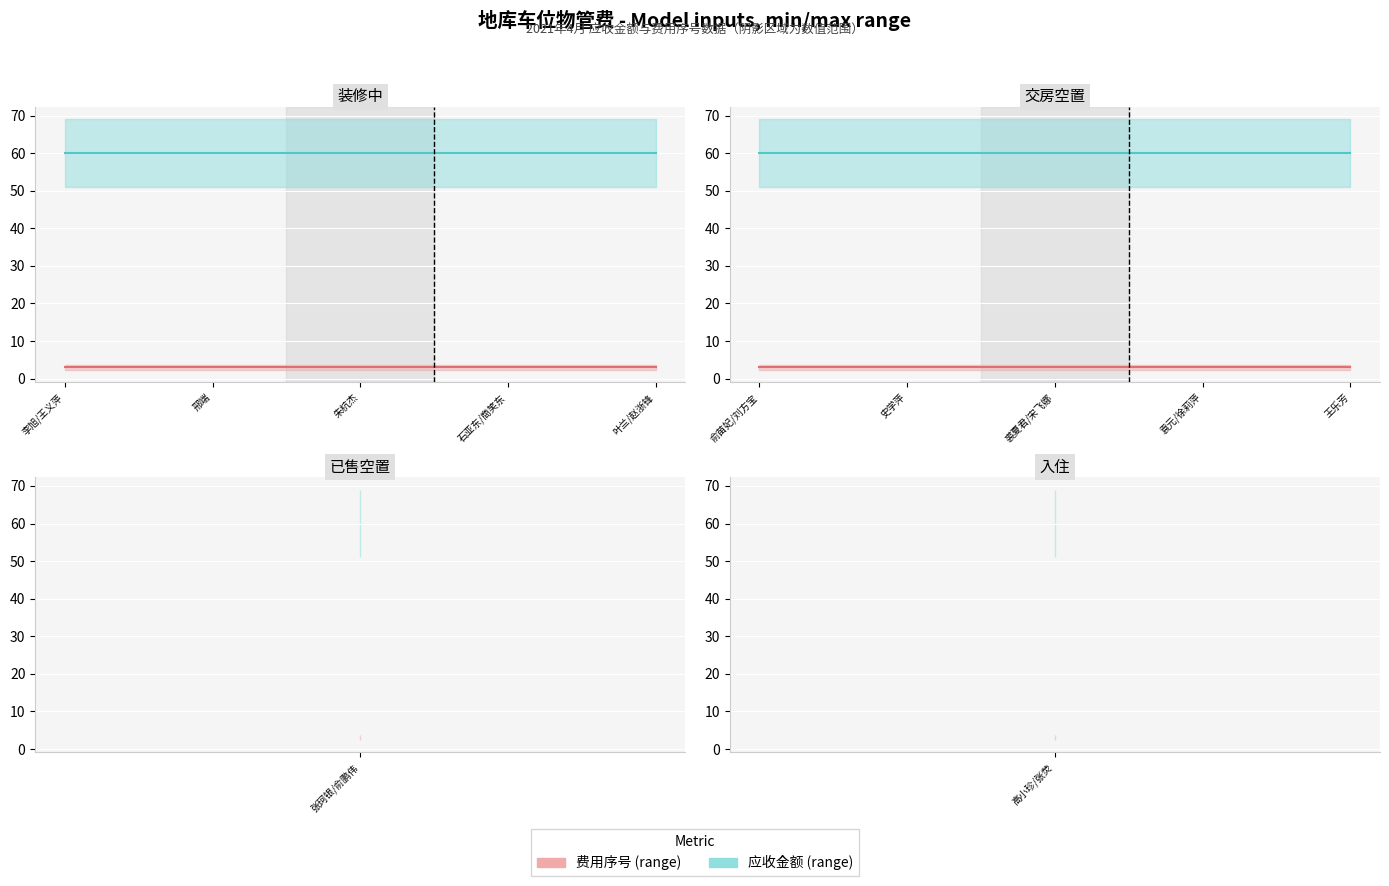

Reading left to right, transcribe all the data shown in this chart.

费用序号: 3	3	3	3	3	3	3	3	3	3	3	3
应收金额: 60	60	60	60	60	60	60	60	60	60	60	60